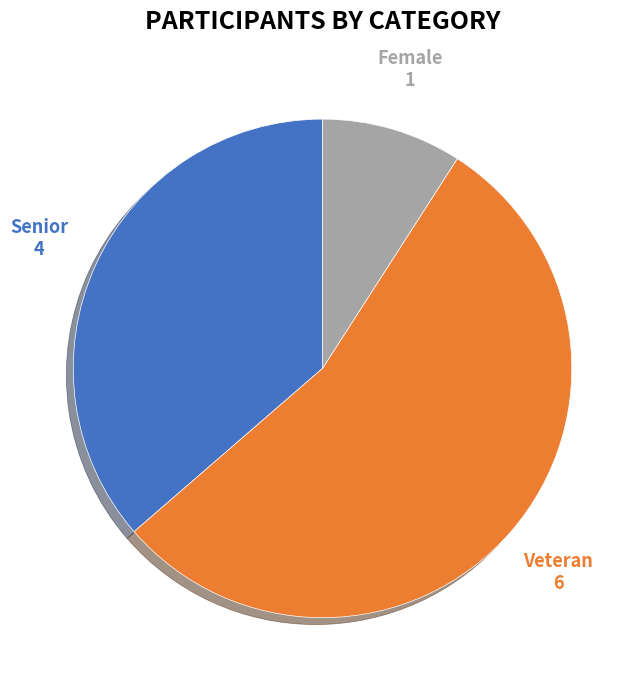

How many slices are in this pie chart?

3